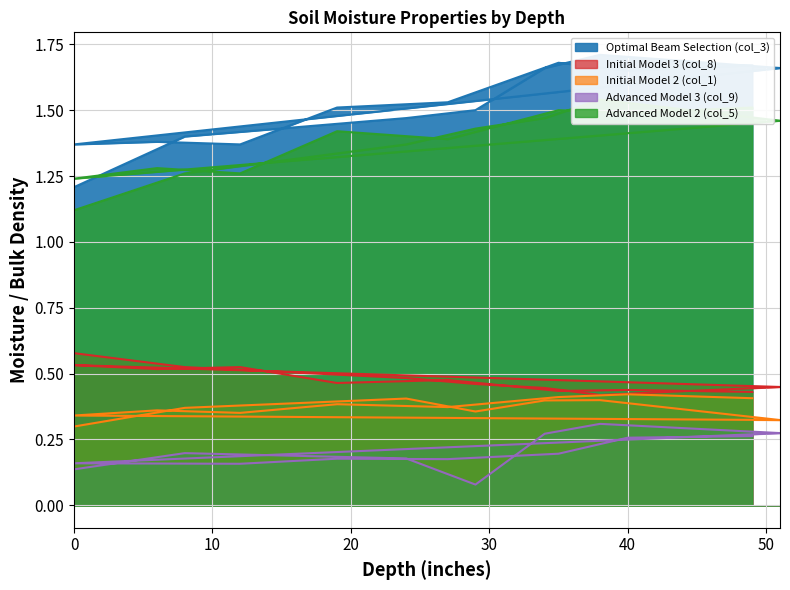

At how many categories does at least one series exceed 0?

15